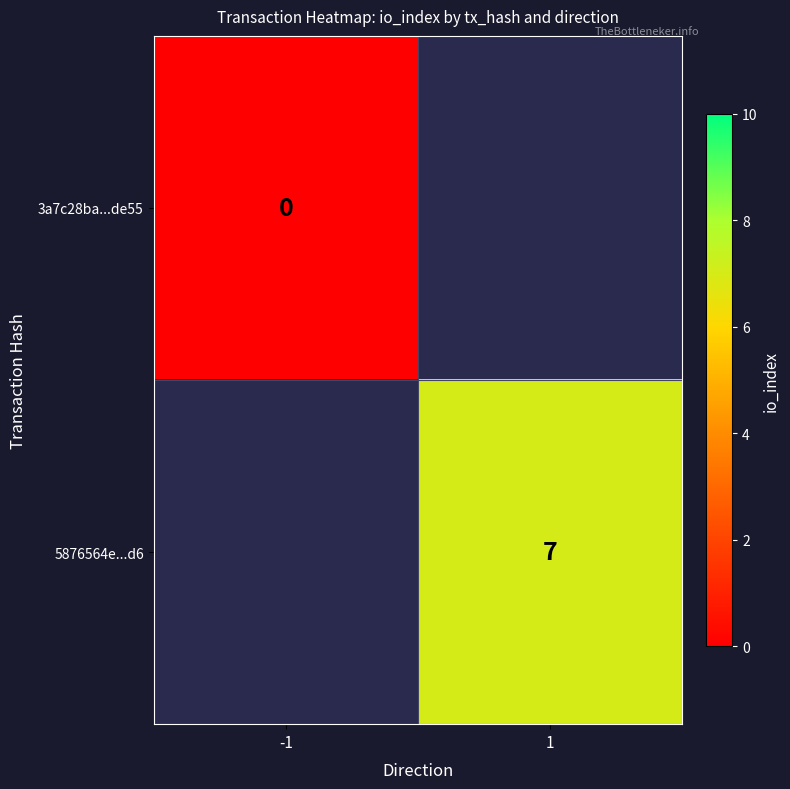

Is the value of 3a7c28ba...de55 at -1 greater than the value of 5876564e...d6 at 1?

No